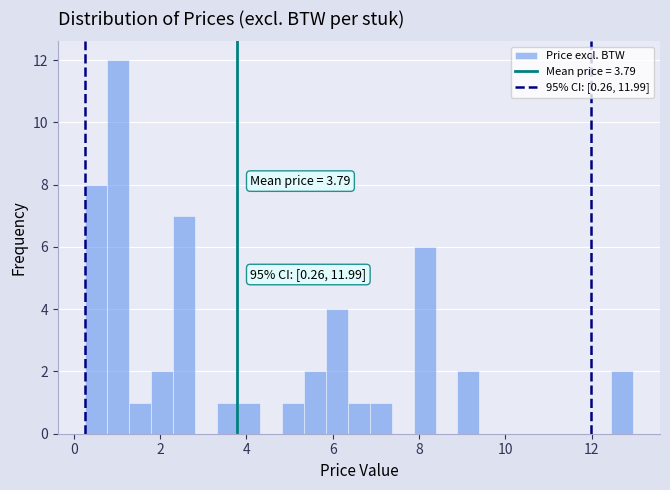

Around what value on the x-axis is the tallest bar? Give the approximate position of its centre, as read against the axis.

1.0